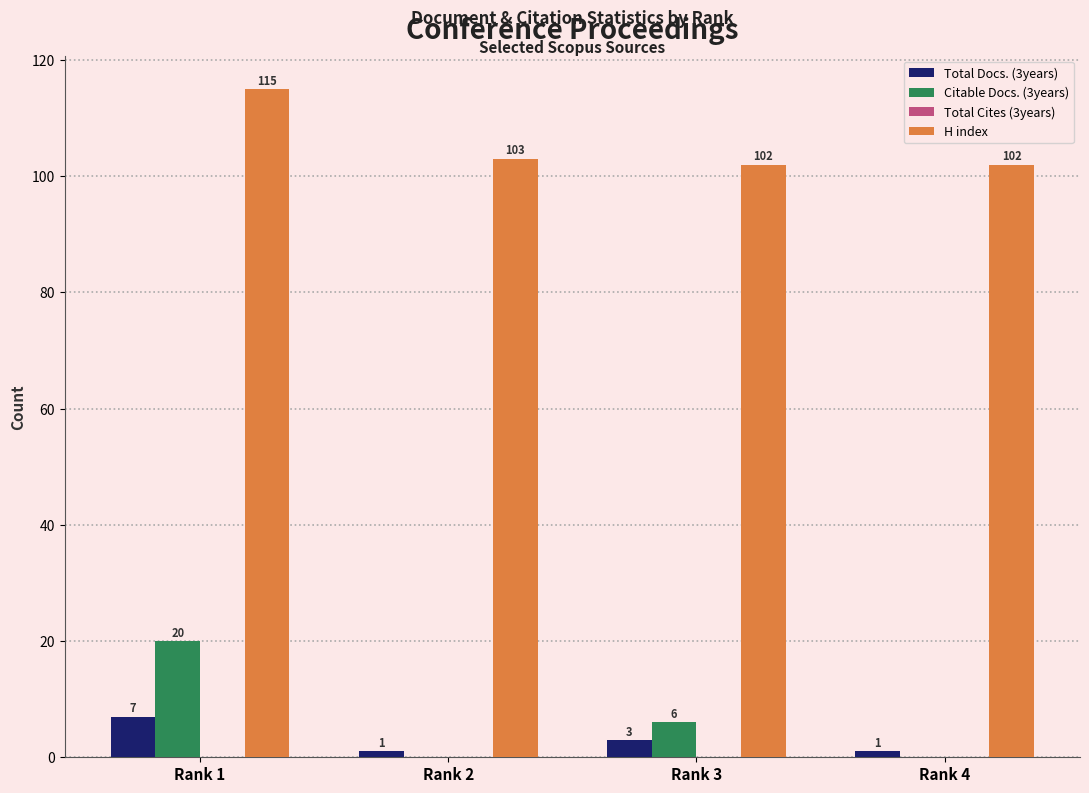

The value of Citable Docs. (3years) at Rank 4 is 0. True or false?

True